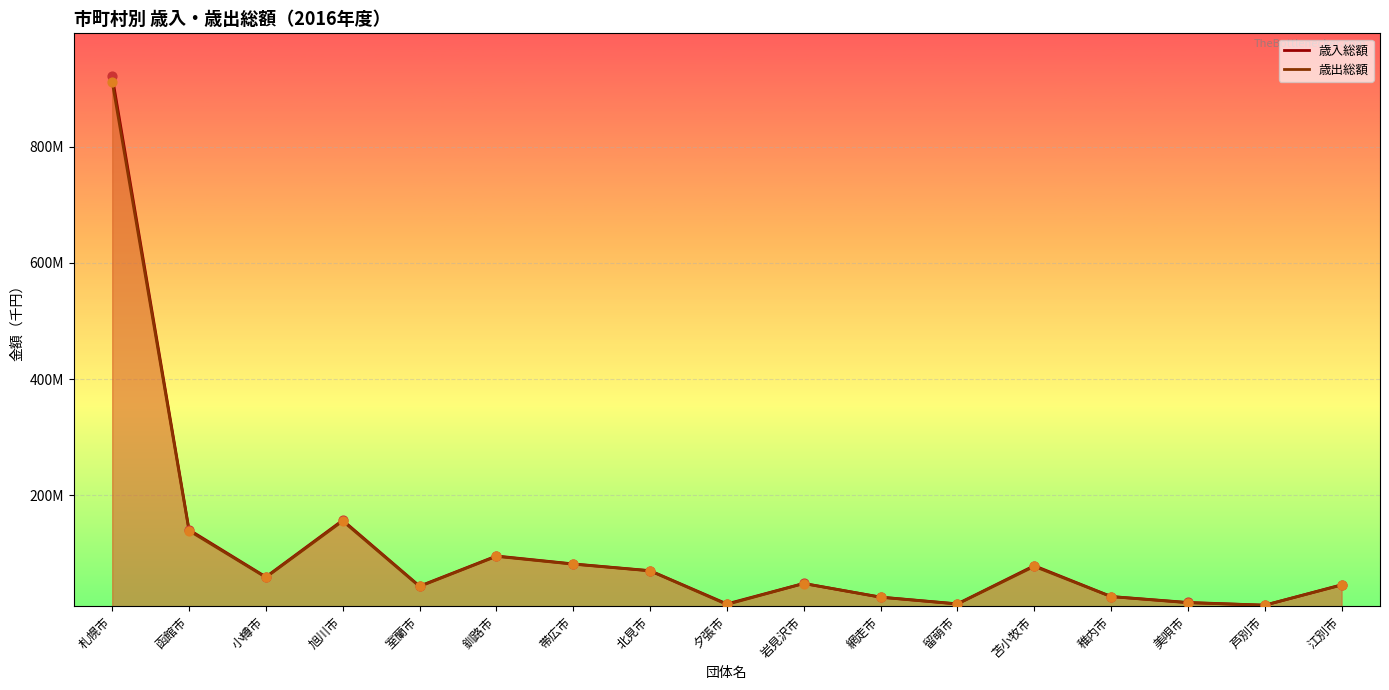

Which series has the largest total across all categories?

歳入総額